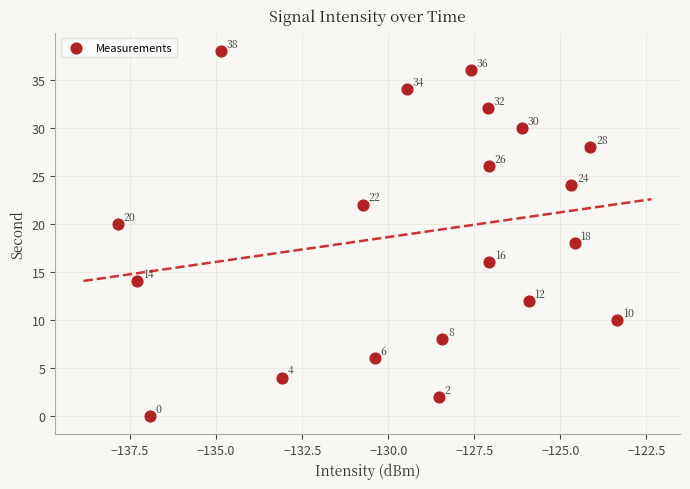

What is the range of Y values (max minus min)?

38